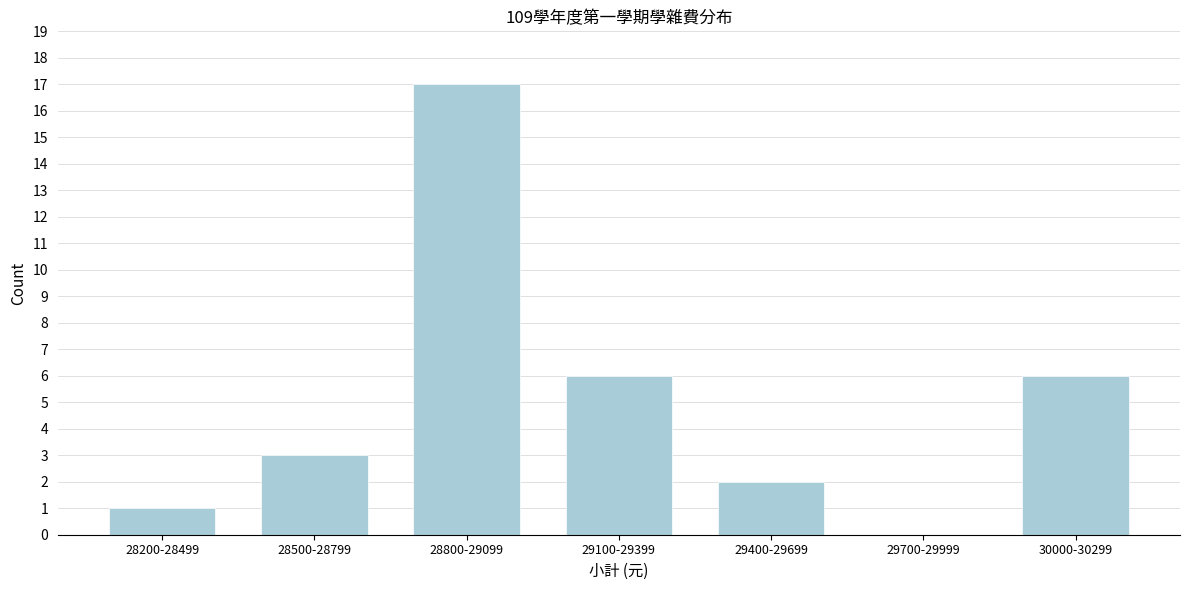

Reading left to right, transcribe all the data shown in this chart.

28200-28499=1	28500-28799=3	28800-29099=17	29100-29399=6	29400-29699=2	29700-29999=0	30000-30299=6